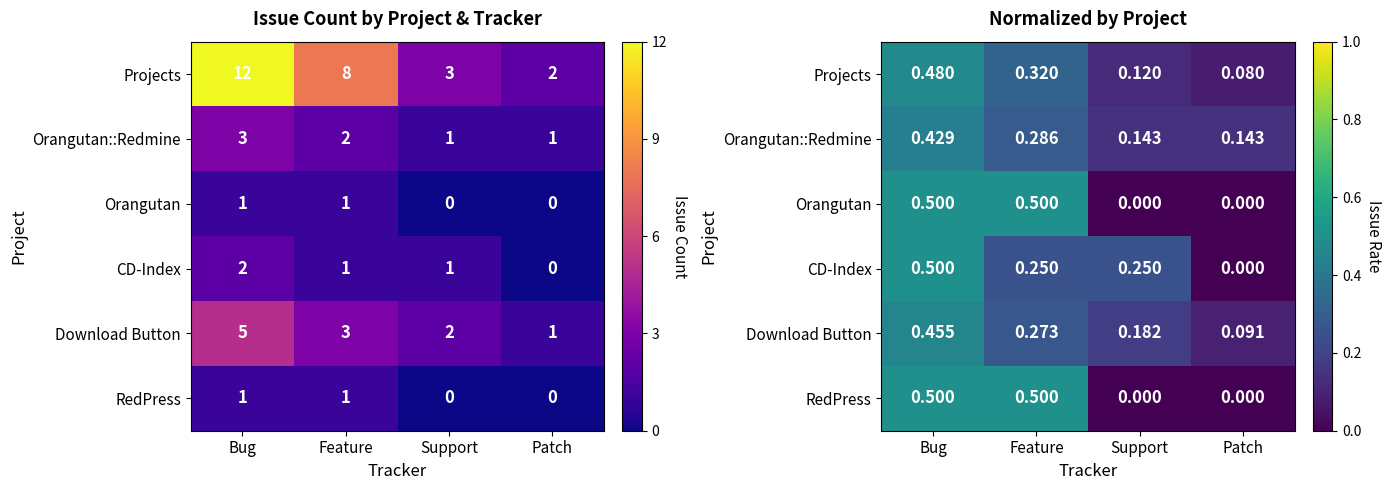

What is the approximate value of Download Button at Bug?

0.5